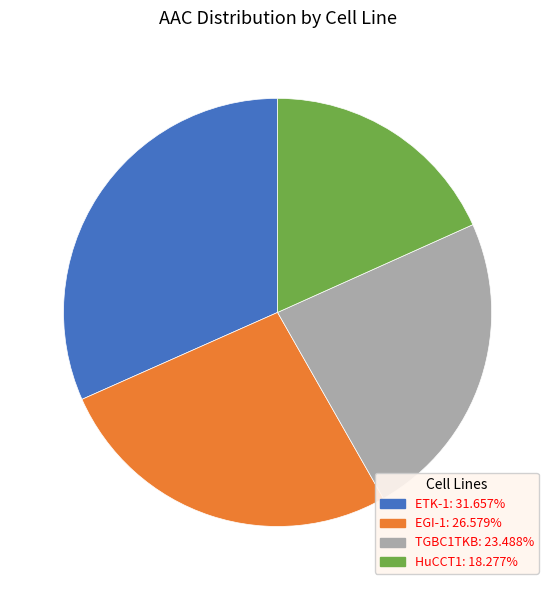

What is the largest slice in the pie chart?

ETK-1